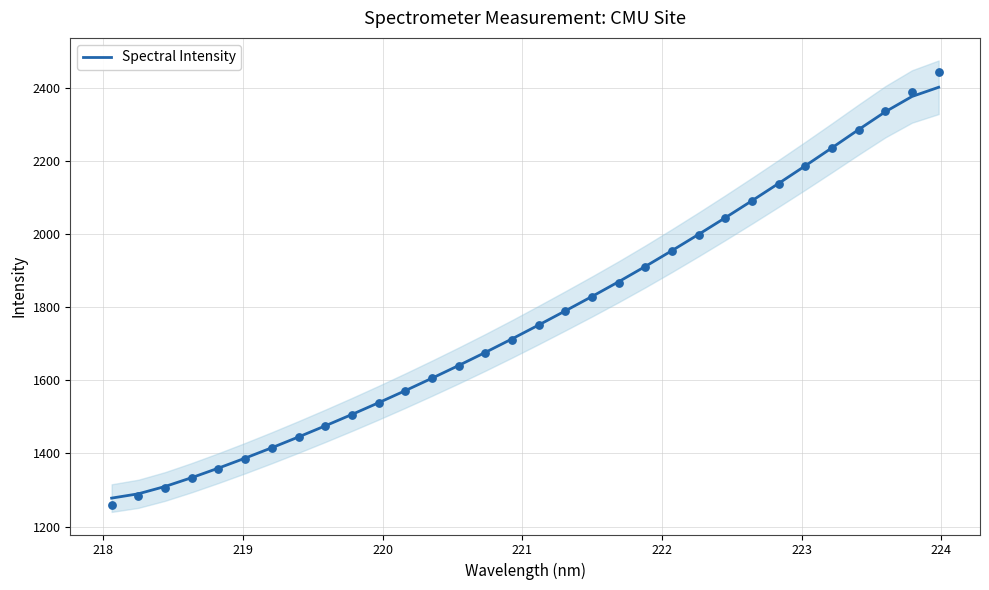

What is the maximum value for Spectral Intensity?

2401.2